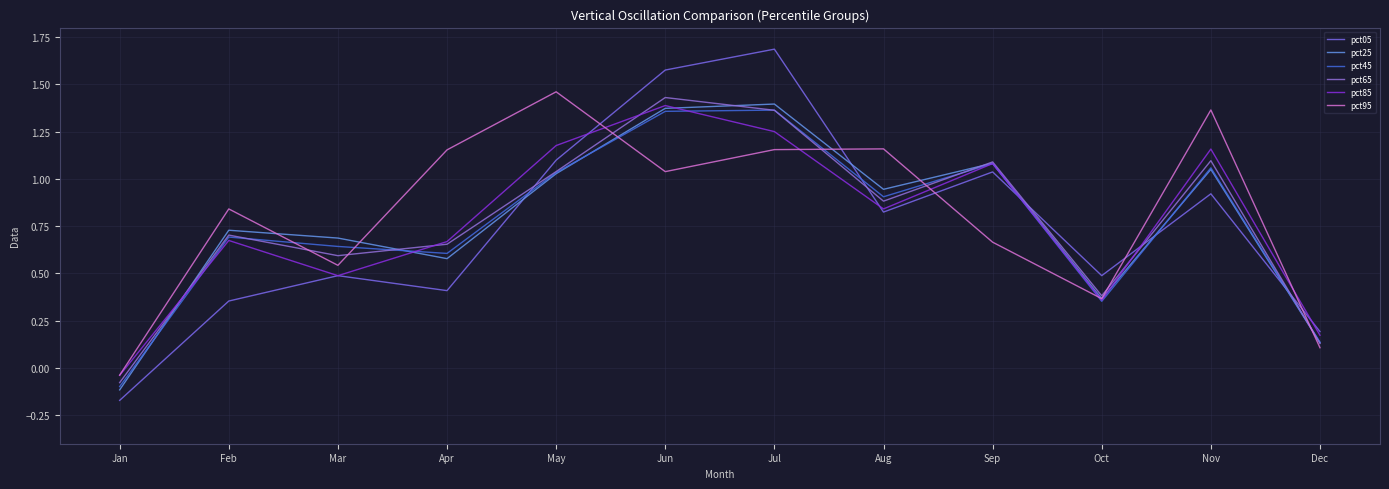

Does the chart have visible grid lines?

Yes